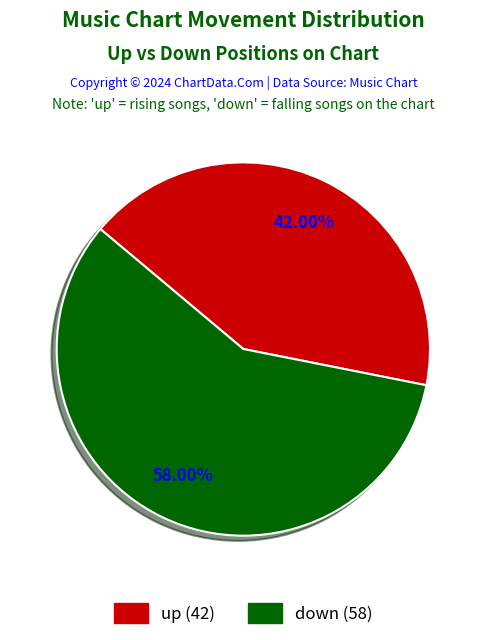

How many slices are in this pie chart?

2